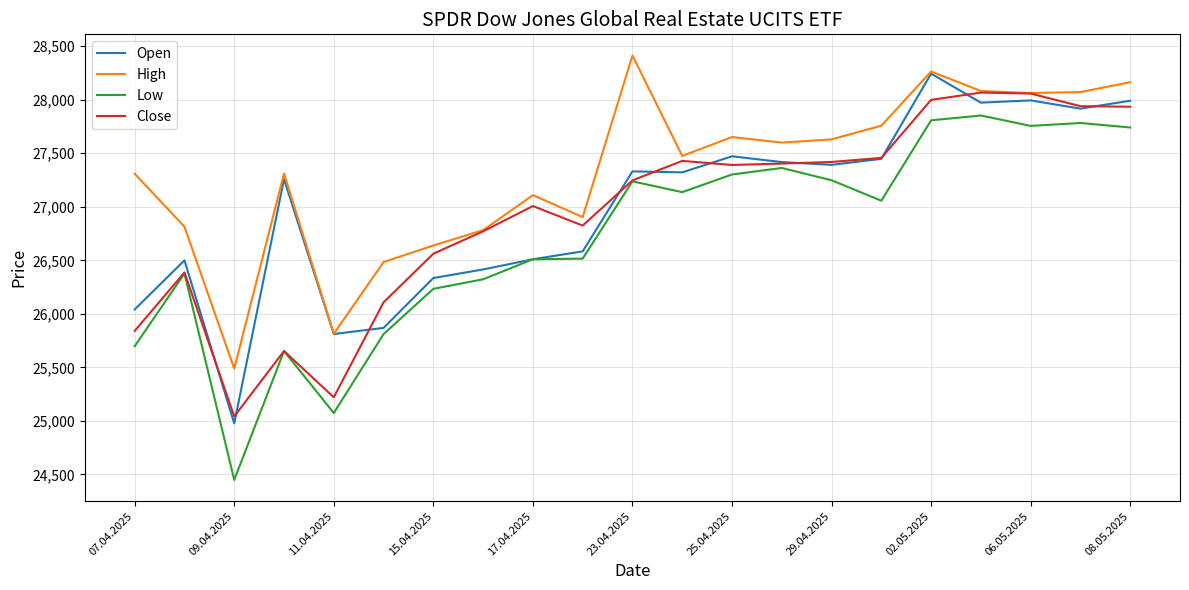

Which series has the widest spread of values?

Low